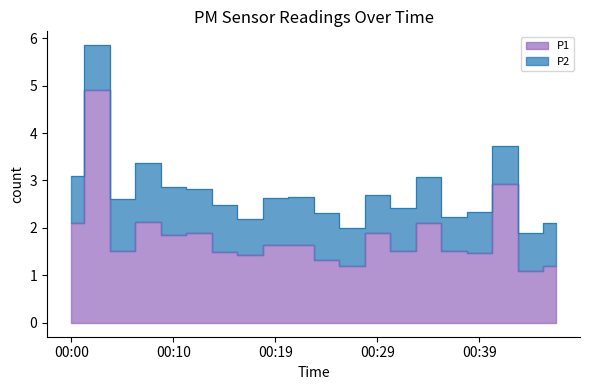

Rank the categories by value from lowest to highest.

00:44, 00:27, 00:46, 00:24, 00:17, 00:39, 00:15, 00:05, 00:32, 00:37, 00:19, 00:22, 00:10, 00:12, 00:29, 00:00, 00:34, 00:07, 00:41, 00:02